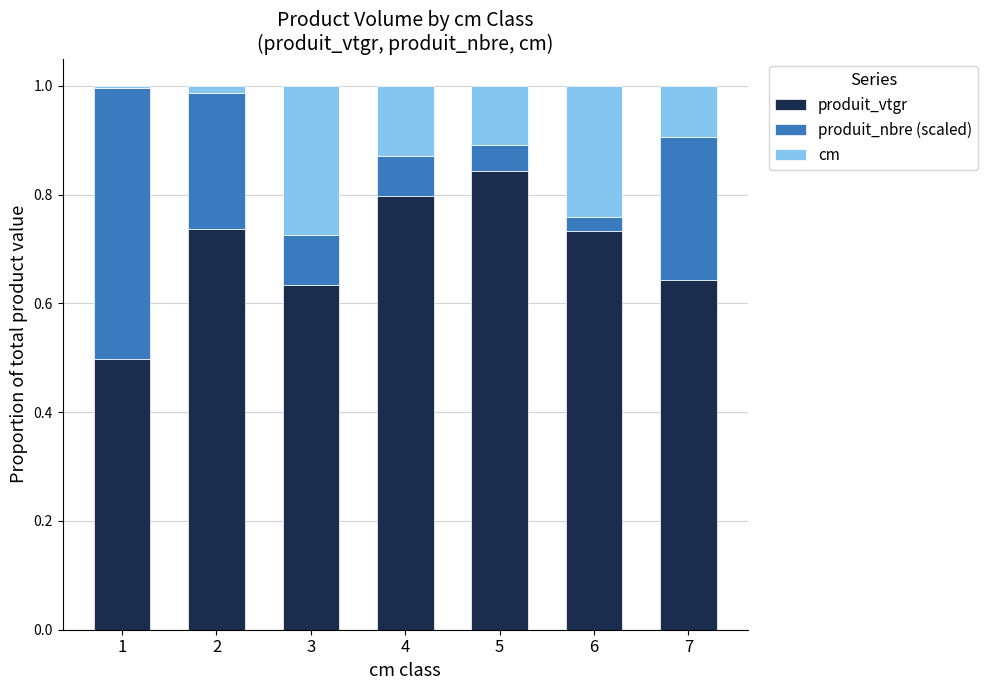

Does the chart contain stacked bars?

Yes